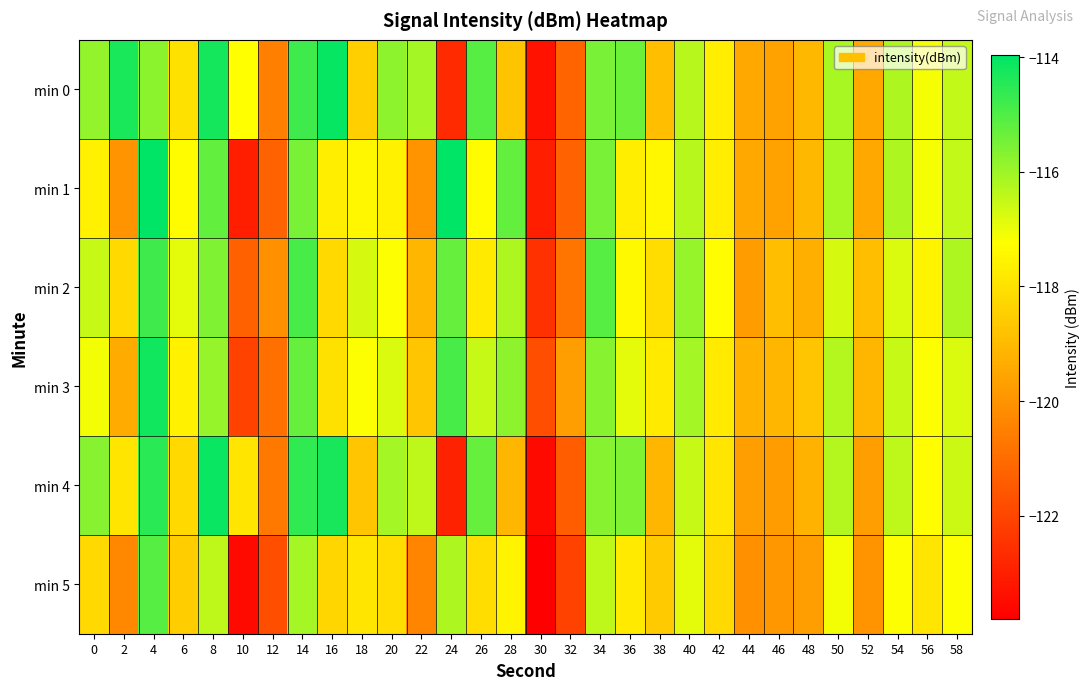

Rank the series at 58 from lowest to highest value.

min 5, min 3, min 4, min 0, min 1, min 2